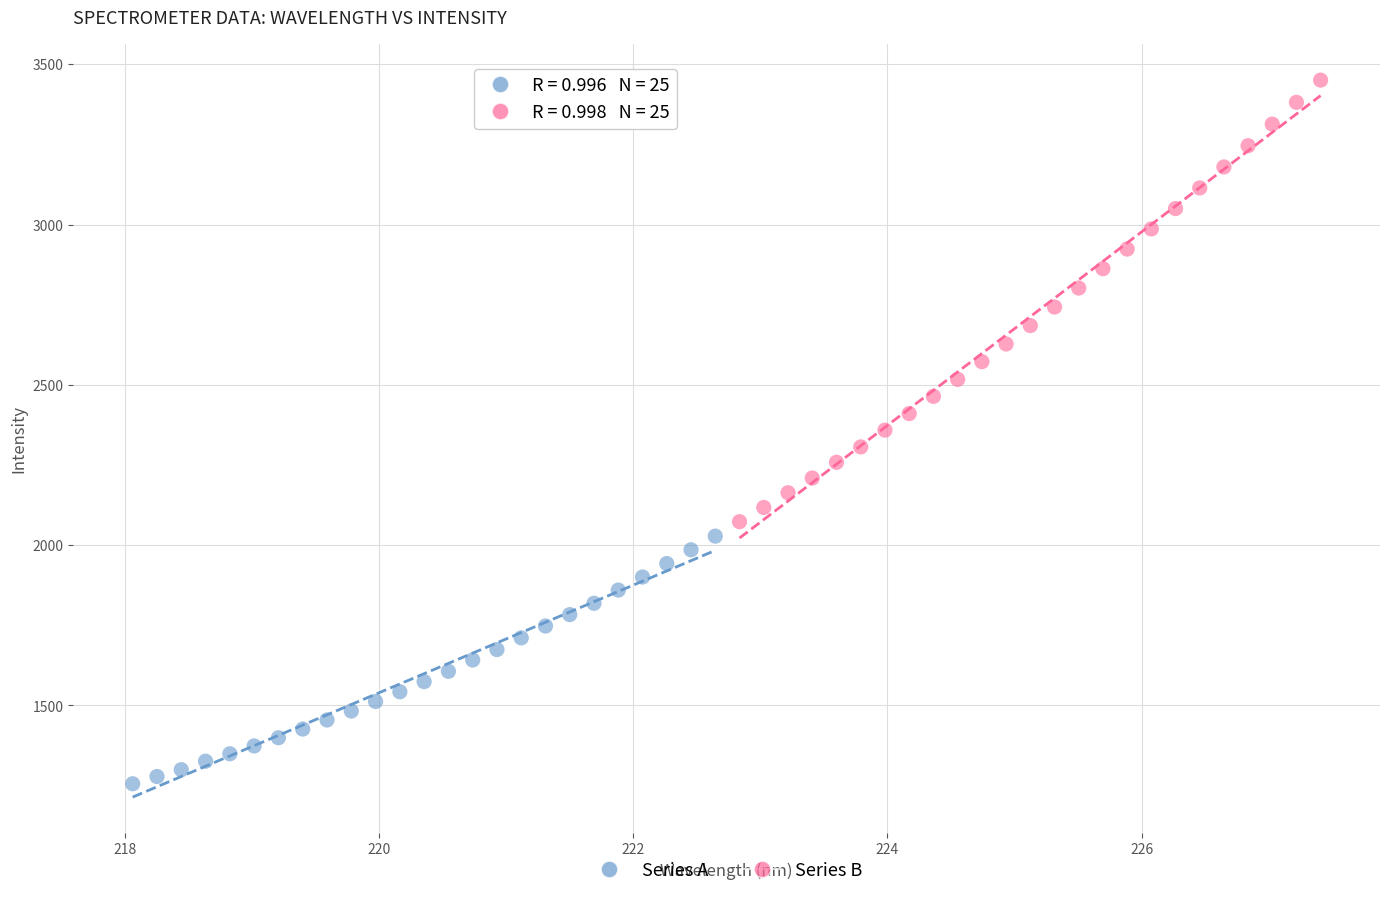

Which series contains the highest Y value?

Series B